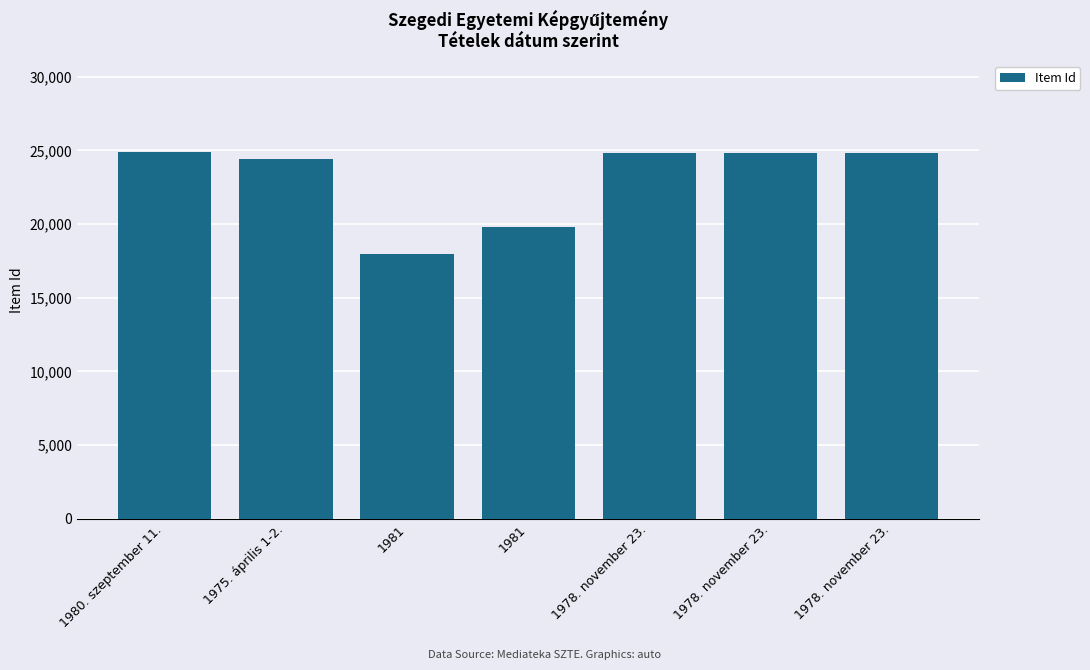

How many values are below 24827?

3